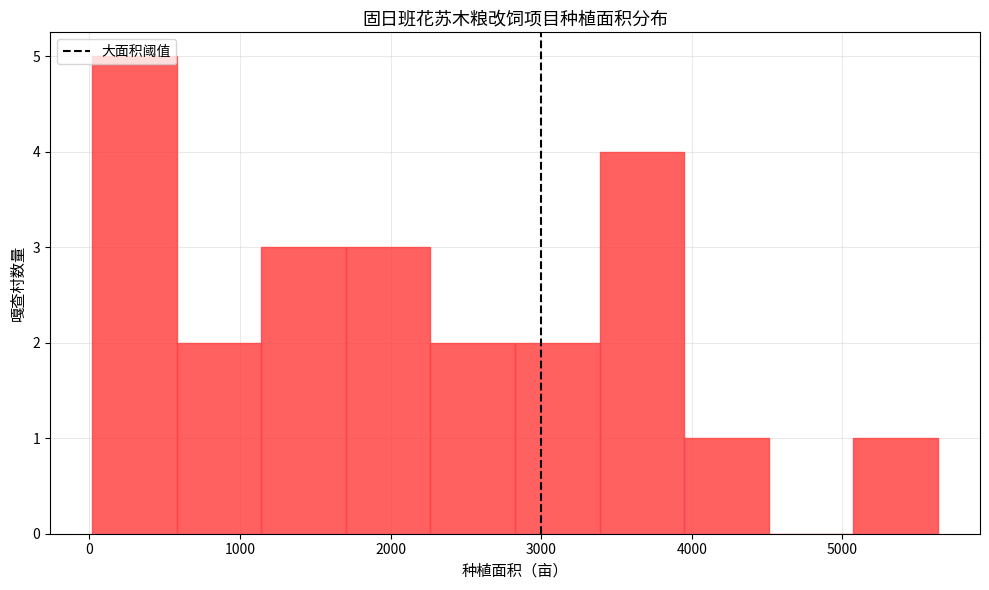

Which range on the x-axis has the tallest bar?

0 to 600